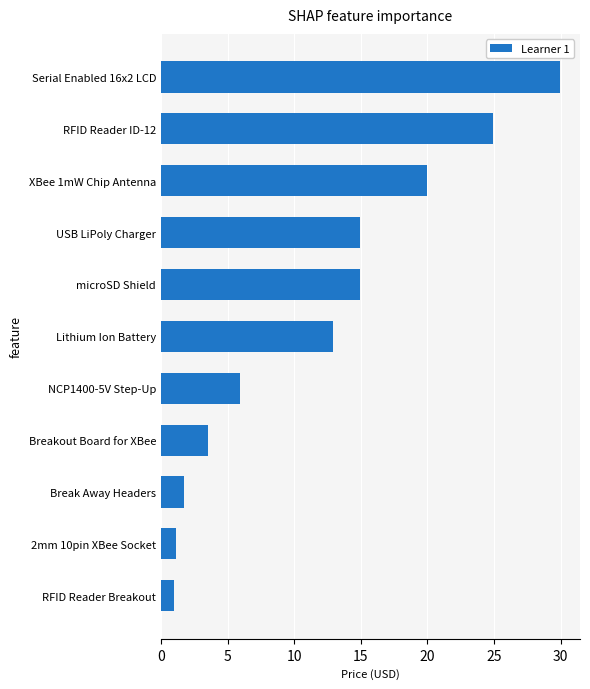

The value at USB LiPoly Charger is 25.4. True or false?

False